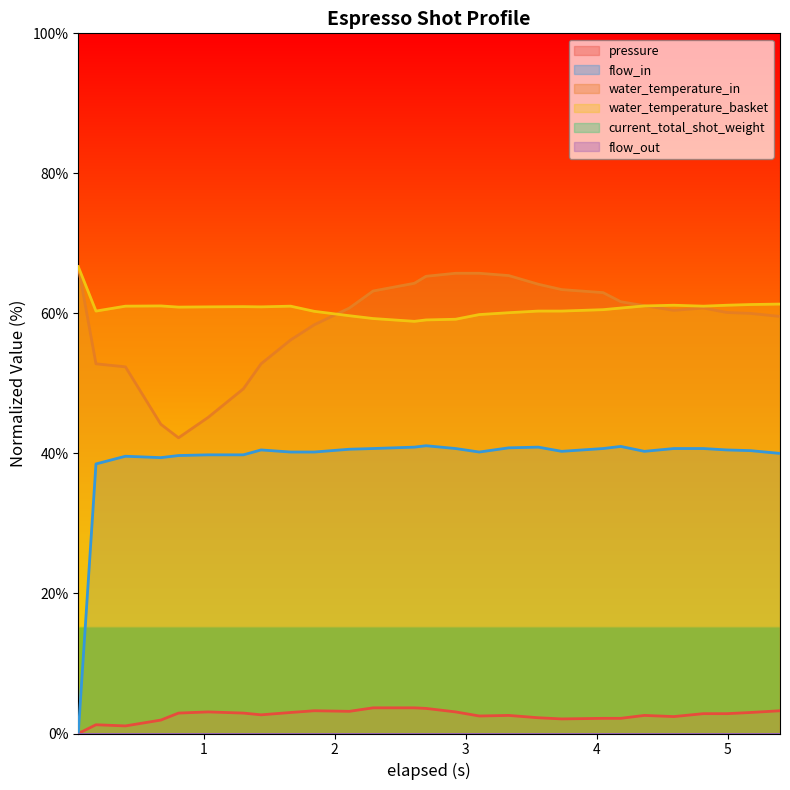

Is the value of pressure at 14 greater than the value of water_temperature_basket at 20?

No